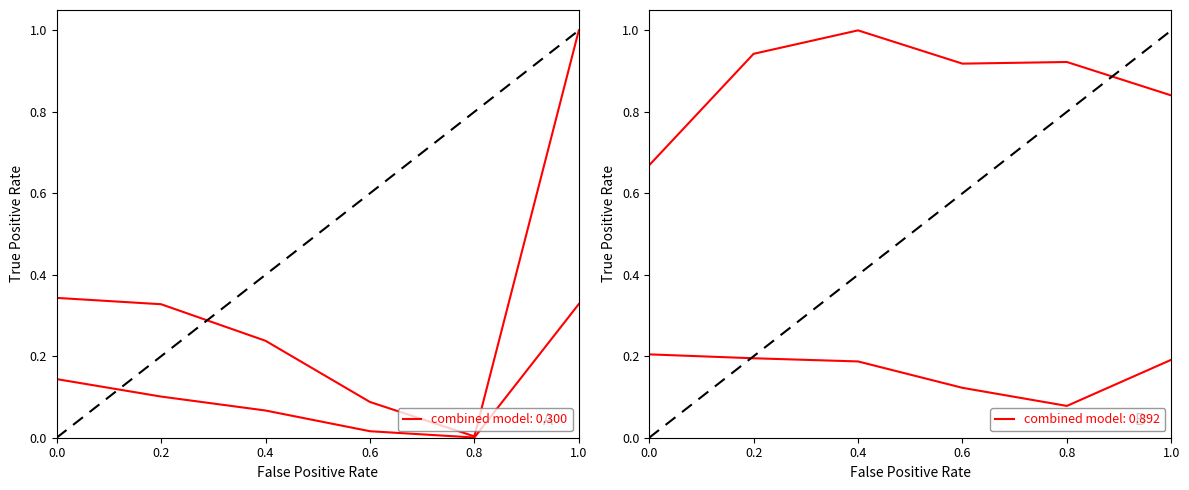

Reading right to left, extract all data points from this chart.

Total Arrivals: 1.0=1.0	0.8=0.0	0.6=0.1	0.4=0.2	0.2=0.3	0.0=0.3
Foreign Nights: 1.0=0.3	0.8=0.0	0.6=0.0	0.4=0.1	0.2=0.1	0.0=0.1
Foreign Occupancy: 1.0=0.2	0.8=0.1	0.6=0.1	0.4=0.2	0.2=0.2	0.0=0.2
Citizen Occupancy: 1.0=0.8	0.8=0.9	0.6=0.9	0.4=1.0	0.2=0.9	0.0=0.7